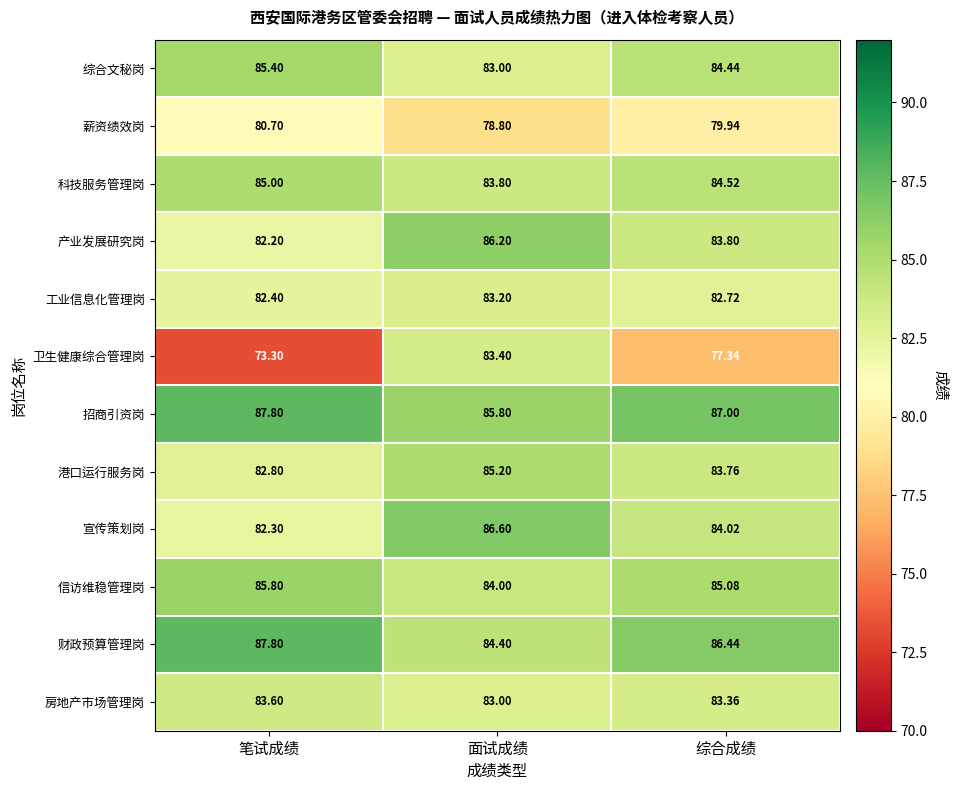

What is the smallest value displayed?

73.3